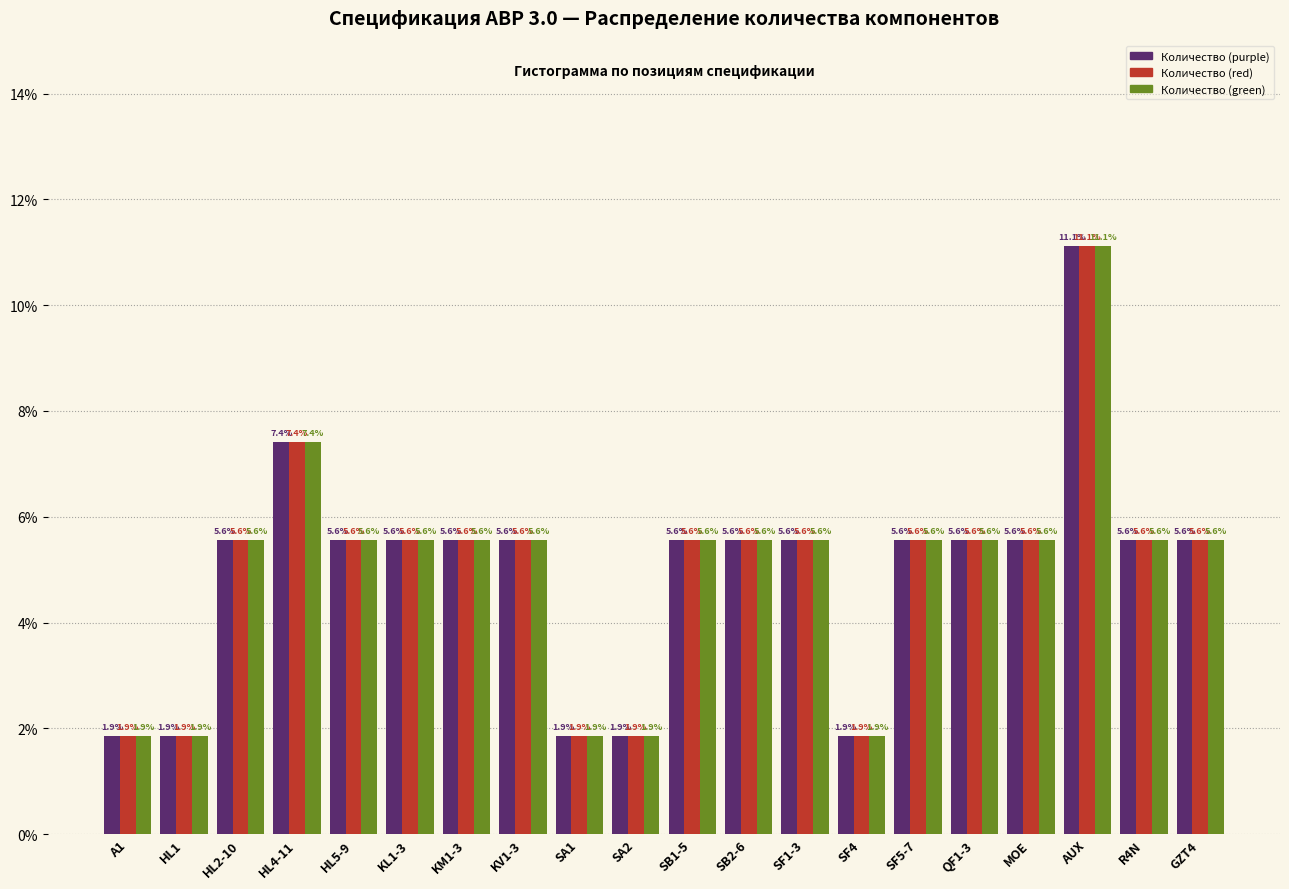

Reading left to right, list all the values displayed in this chart.

Количество (purple): A1=1.9	HL1=1.9	HL2-10=5.6	HL4-11=7.4	HL5-9=5.6	KL1-3=5.6	KM1-3=5.6	KV1-3=5.6	SA1=1.9	SA2=1.9	SB1-5=5.6	SB2-6=5.6	SF1-3=5.6	SF4=1.9	SF5-7=5.6	QF1-3=5.6	MOE=5.6	AUX=11.1	R4N=5.6	GZT4=5.6
Количество (red): A1=1.9	HL1=1.9	HL2-10=5.6	HL4-11=7.4	HL5-9=5.6	KL1-3=5.6	KM1-3=5.6	KV1-3=5.6	SA1=1.9	SA2=1.9	SB1-5=5.6	SB2-6=5.6	SF1-3=5.6	SF4=1.9	SF5-7=5.6	QF1-3=5.6	MOE=5.6	AUX=11.1	R4N=5.6	GZT4=5.6
Количество (green): A1=1.9	HL1=1.9	HL2-10=5.6	HL4-11=7.4	HL5-9=5.6	KL1-3=5.6	KM1-3=5.6	KV1-3=5.6	SA1=1.9	SA2=1.9	SB1-5=5.6	SB2-6=5.6	SF1-3=5.6	SF4=1.9	SF5-7=5.6	QF1-3=5.6	MOE=5.6	AUX=11.1	R4N=5.6	GZT4=5.6